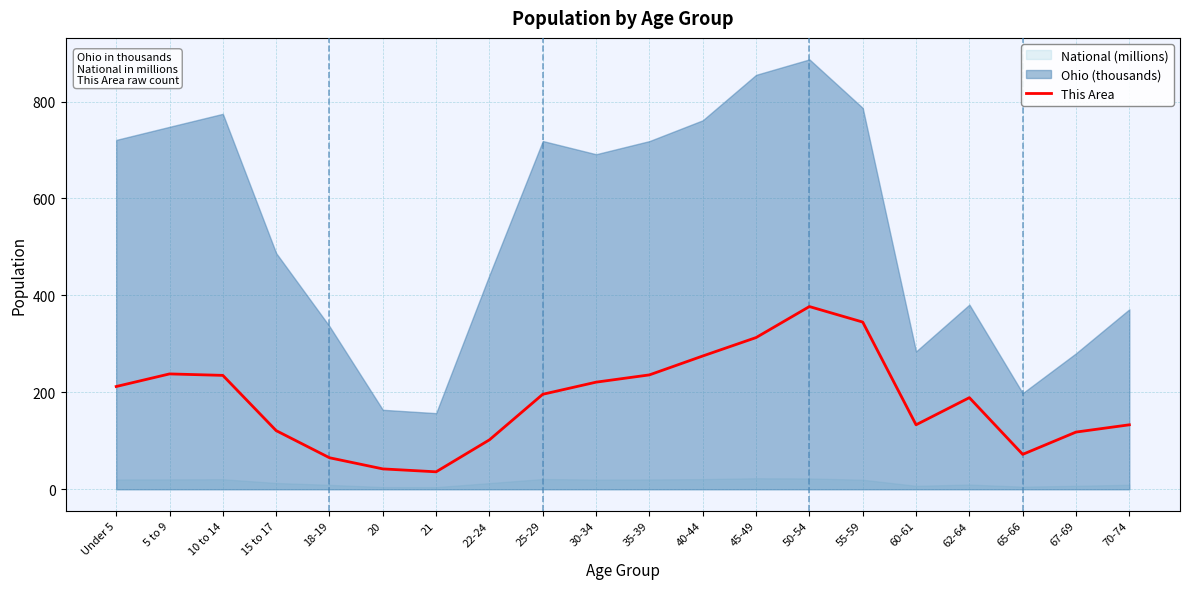

Reading right to left, list all the values displayed in this chart.

70-74=133	67-69=118	65-66=72	62-64=189	60-61=133	55-59=345	50-54=377	45-49=313	40-44=275	35-39=236	30-34=221	25-29=196	22-24=102	21=36	20=42	18-19=65	15 to 17=121	10 to 14=235	5 to 9=238	Under 5=212